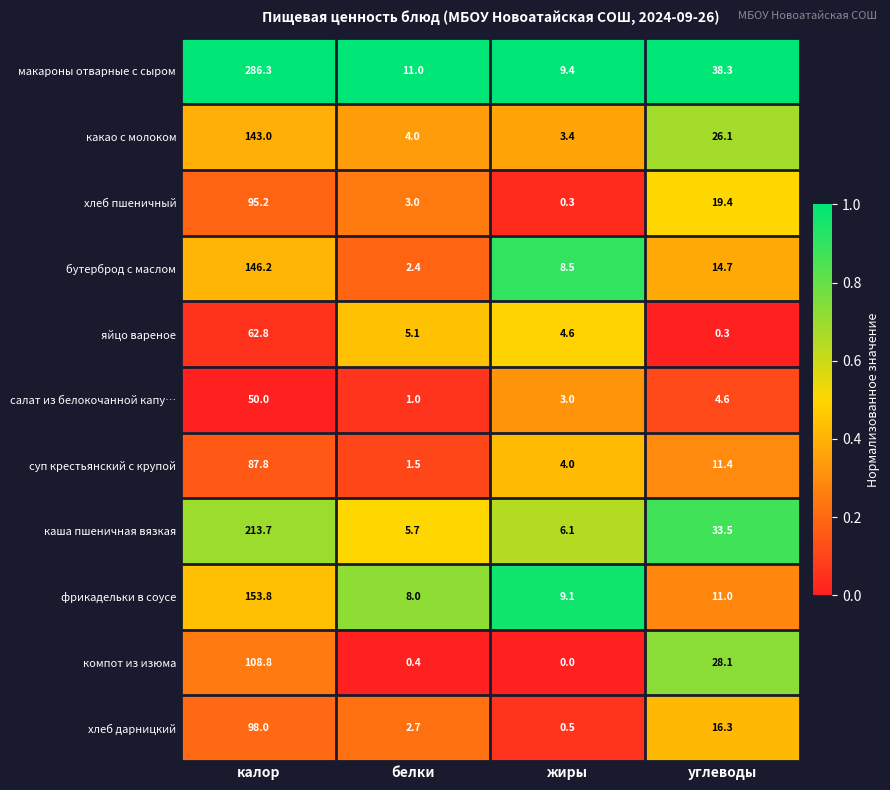

At how many categories does at least one series exceed 0?

4